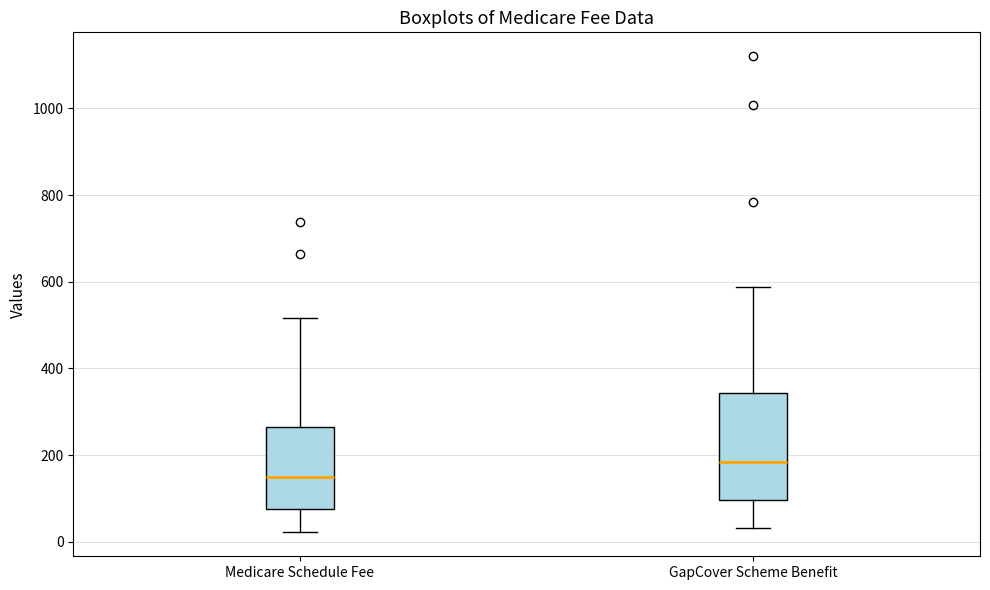

Which box has the highest median line?

GapCover Scheme Benefit